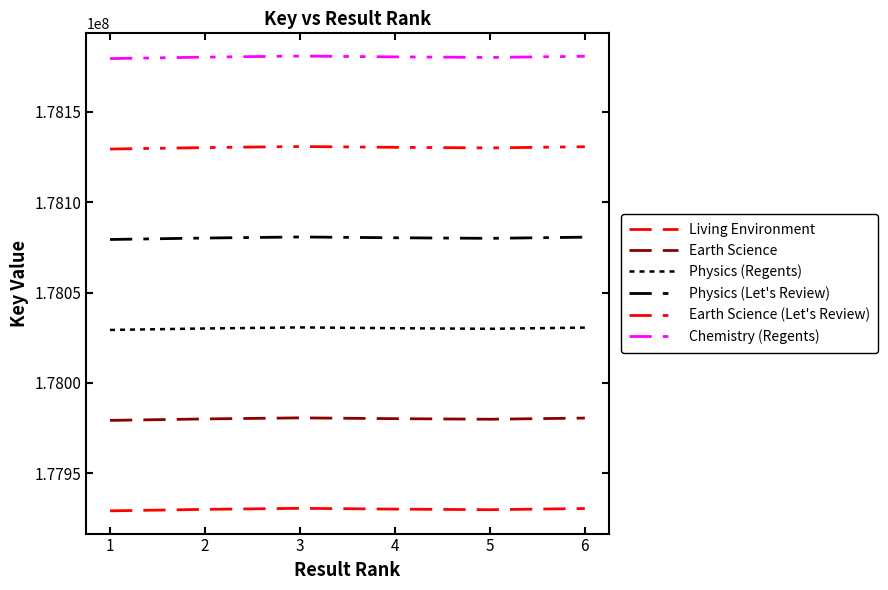

Does the chart display data point markers on the line(s)?

No